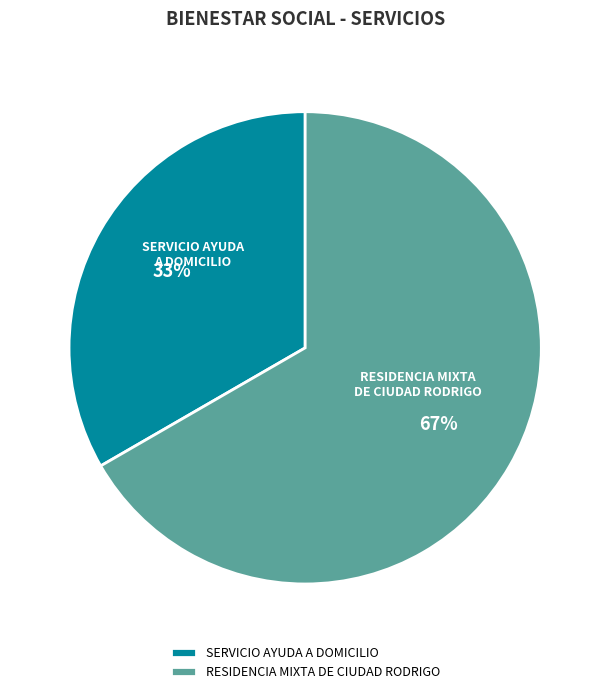

How many slices are in this pie chart?

2